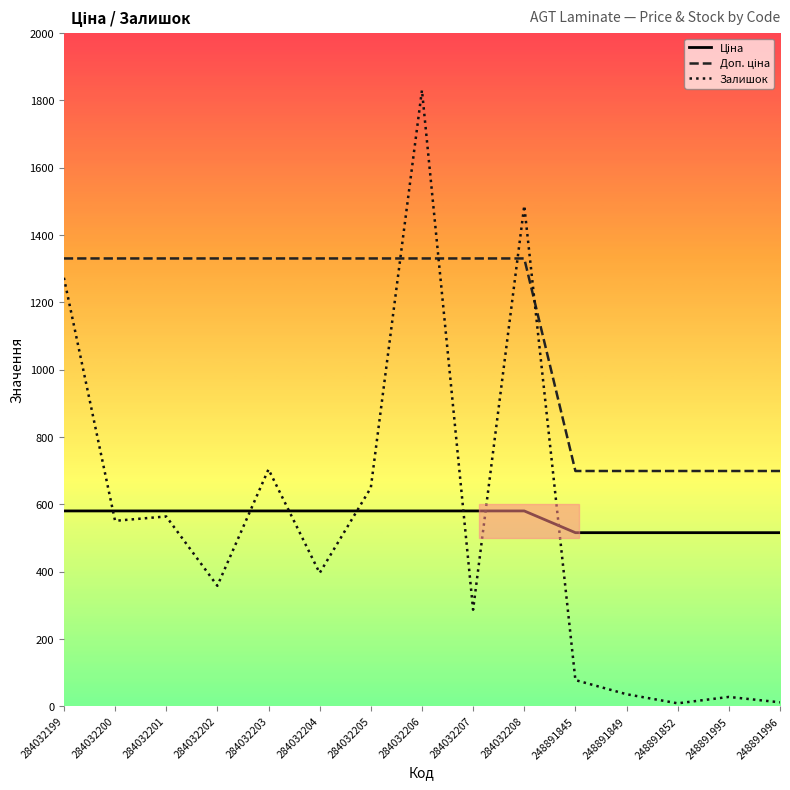

At which label is Залишок closest to 919?

284032203